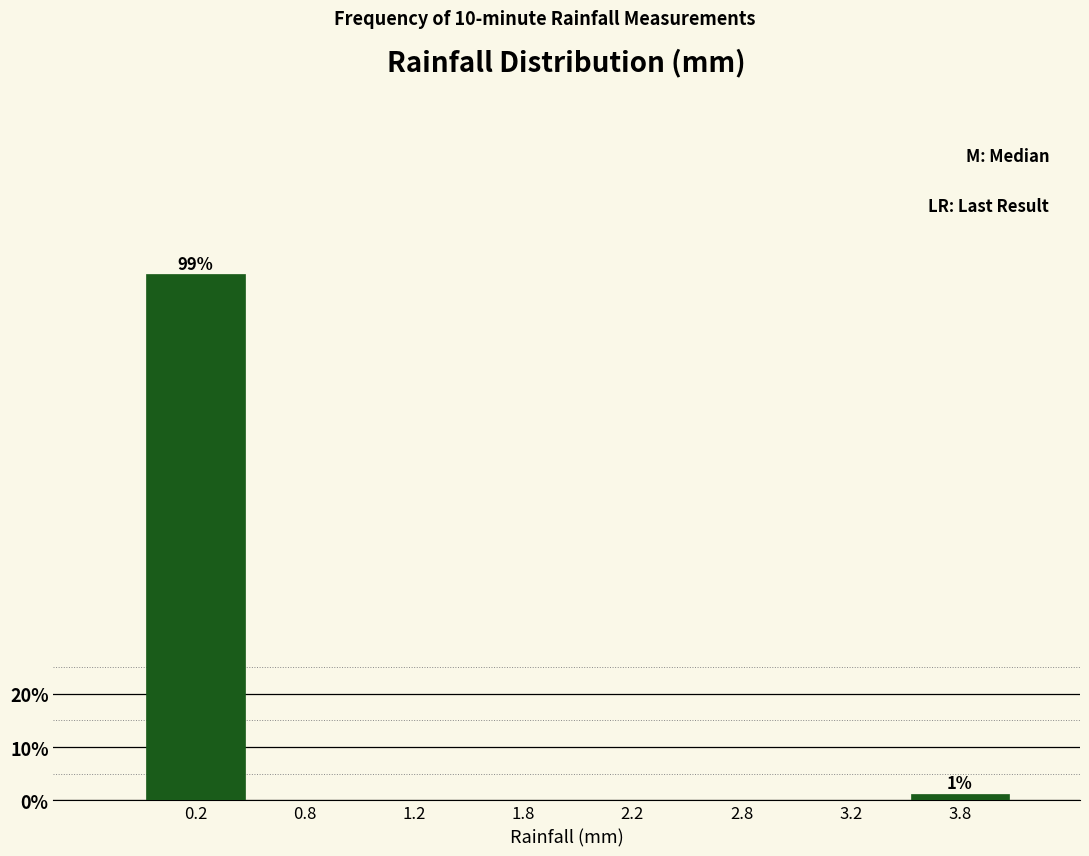

What is the maximum value shown in the chart?

98.8